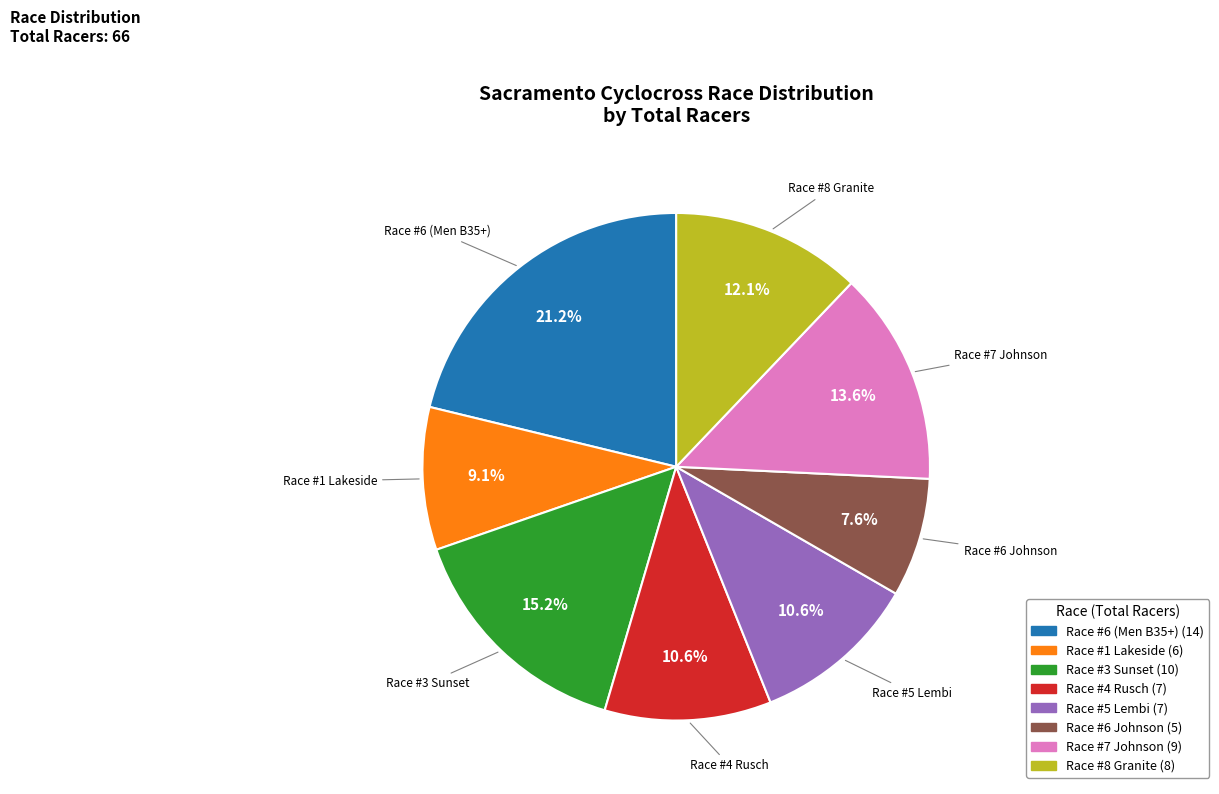

To the nearest percent, what is the combined percentage of Race #7 Johnson and Race #8 Granite?

26%